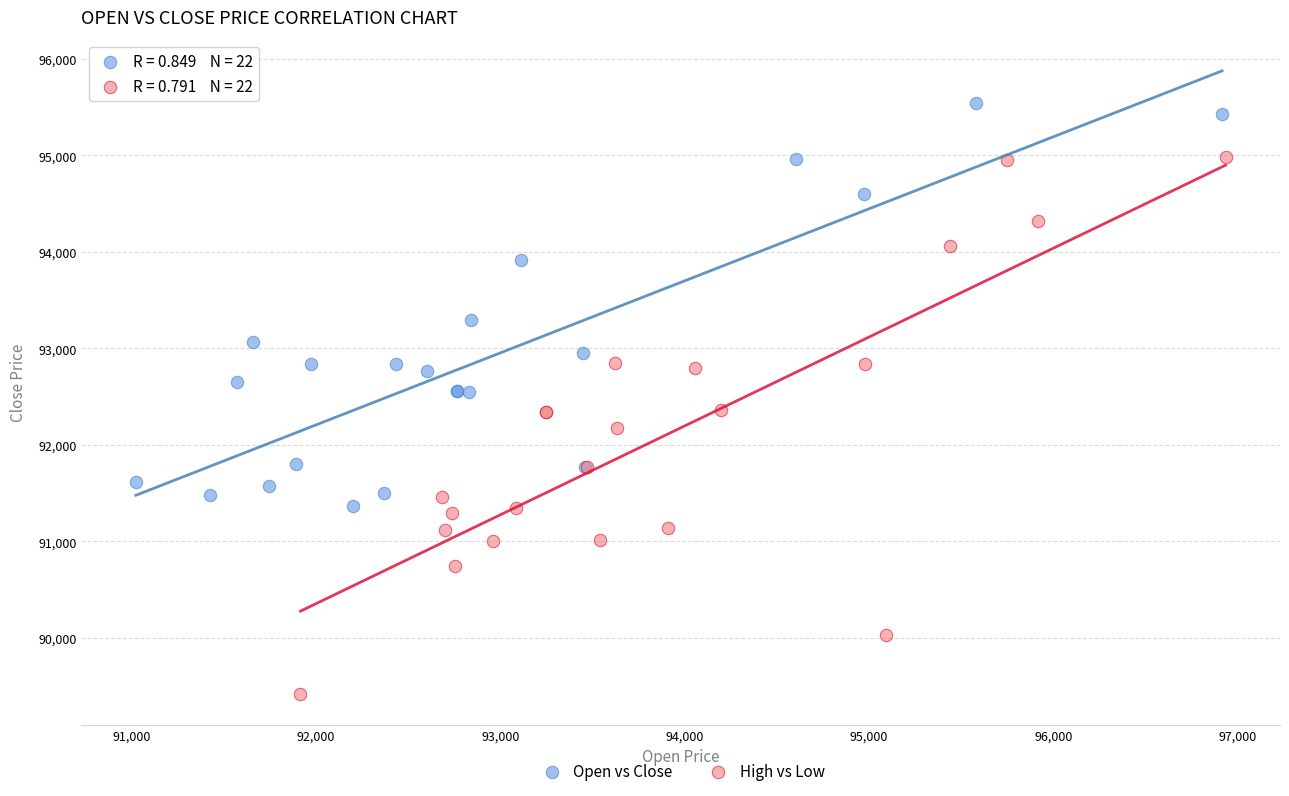

Which series reaches the minimum Y coordinate?

High vs Low